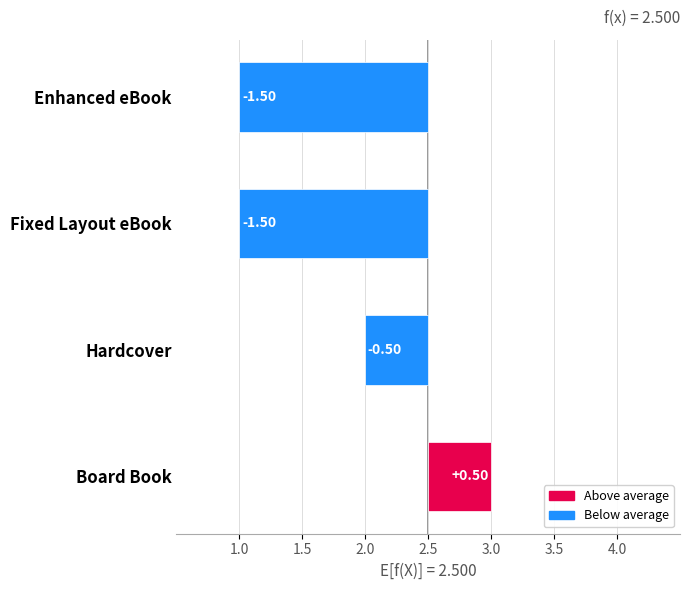

Where is the data nearest to the value 0?

Board Book